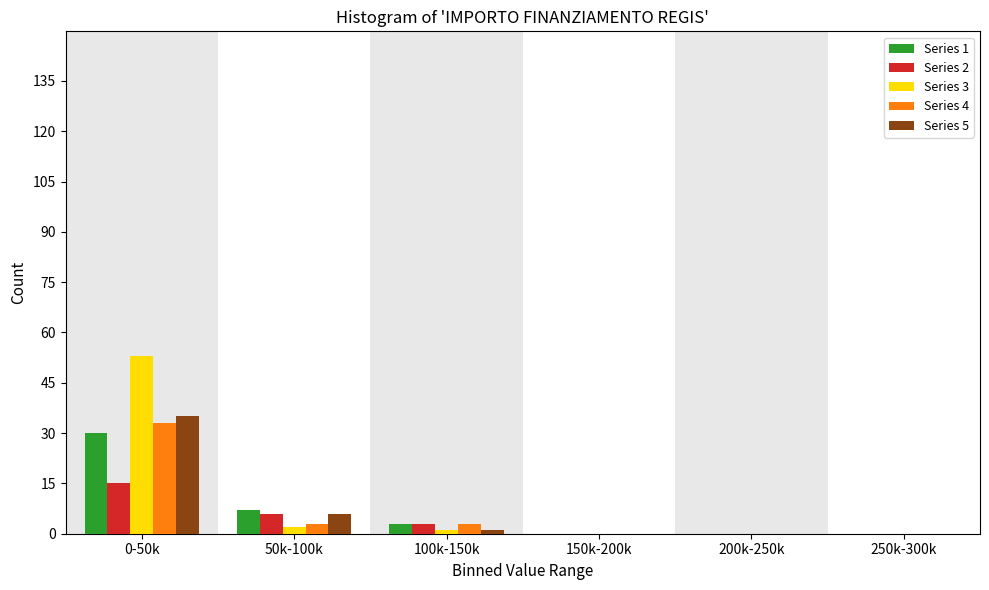

Reading left to right, list all the values displayed in this chart.

Series 1: 0-50k=30	50k-100k=7	100k-150k=3	150k-200k=0	200k-250k=0	250k-300k=0
Series 2: 0-50k=15	50k-100k=6	100k-150k=3	150k-200k=0	200k-250k=0	250k-300k=0
Series 3: 0-50k=53	50k-100k=2	100k-150k=1	150k-200k=0	200k-250k=0	250k-300k=0
Series 4: 0-50k=33	50k-100k=3	100k-150k=3	150k-200k=0	200k-250k=0	250k-300k=0
Series 5: 0-50k=35	50k-100k=6	100k-150k=1	150k-200k=0	200k-250k=0	250k-300k=0